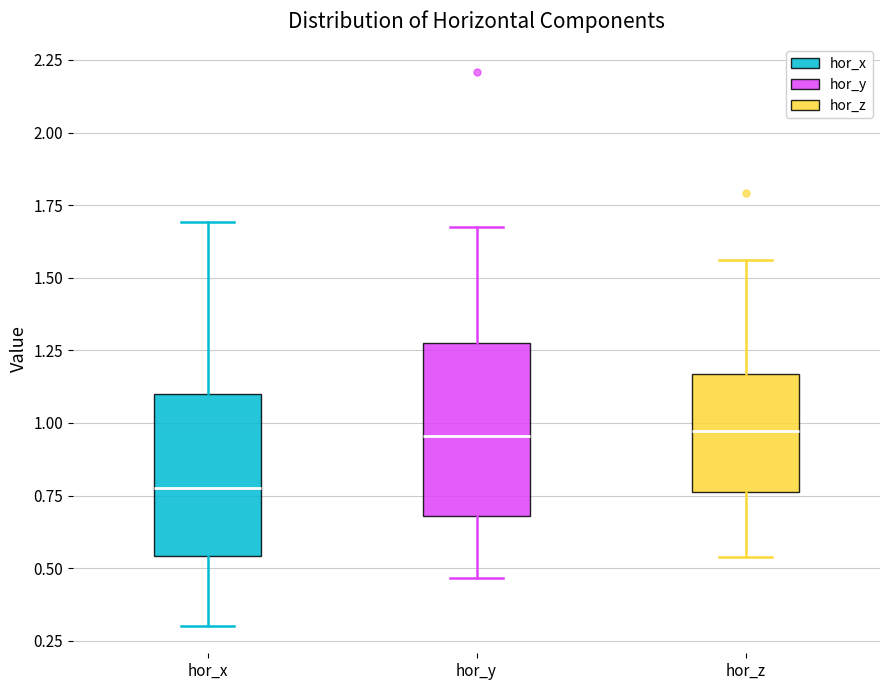

Reading left to right, read every box against the y-axis: the position of its median line, the range the box covers, and the ends of its whiskers. The values are not printed on the chart, so give them approximately, as read against the axis.

hor_x: median 0.80, box 0.55 to 1.10, whiskers 0.30 to 1.70
hor_y: median 0.95, box 0.70 to 1.25, whiskers 0.45 to 1.70
hor_z: median 0.95, box 0.75 to 1.15, whiskers 0.55 to 1.55